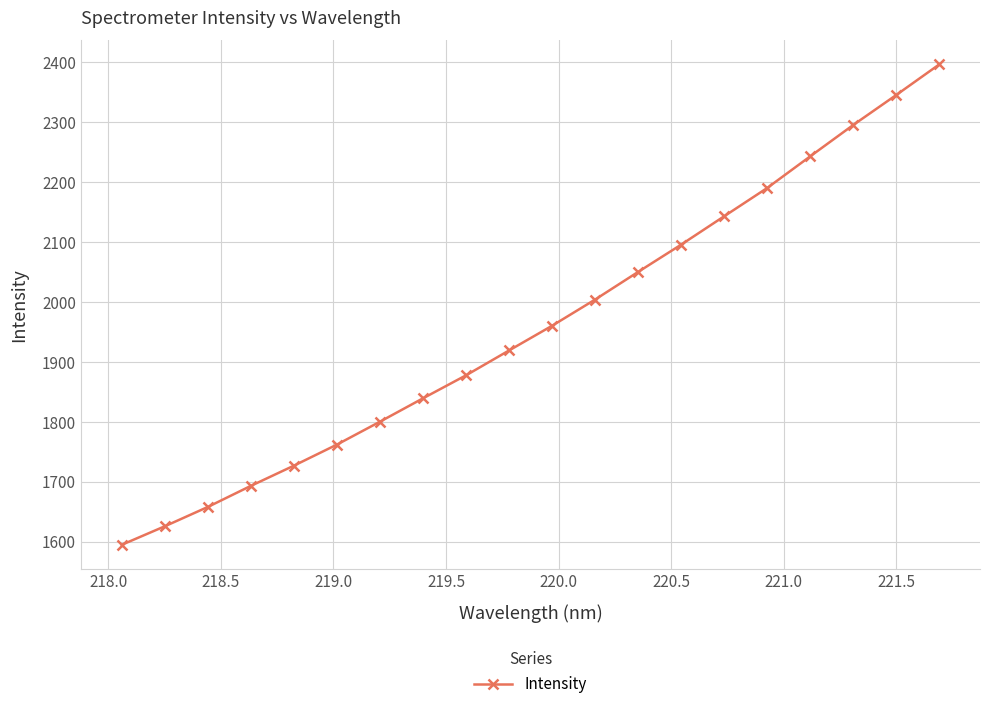

What is the sum of all values?

39220.6